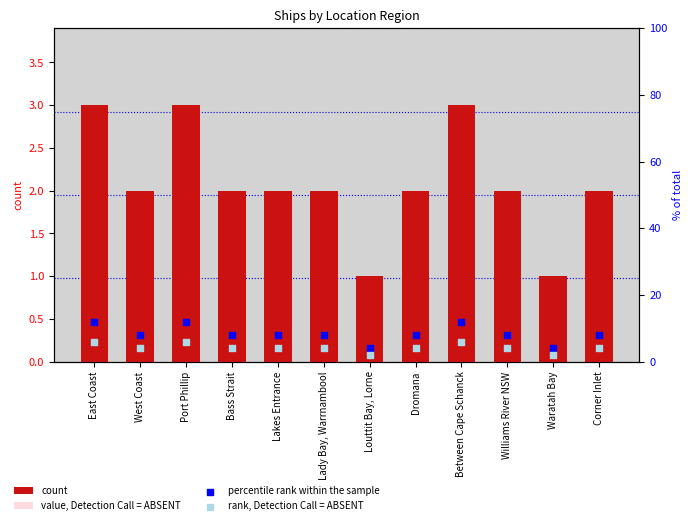

Which series contains the highest Y value?

percentile rank within the sample